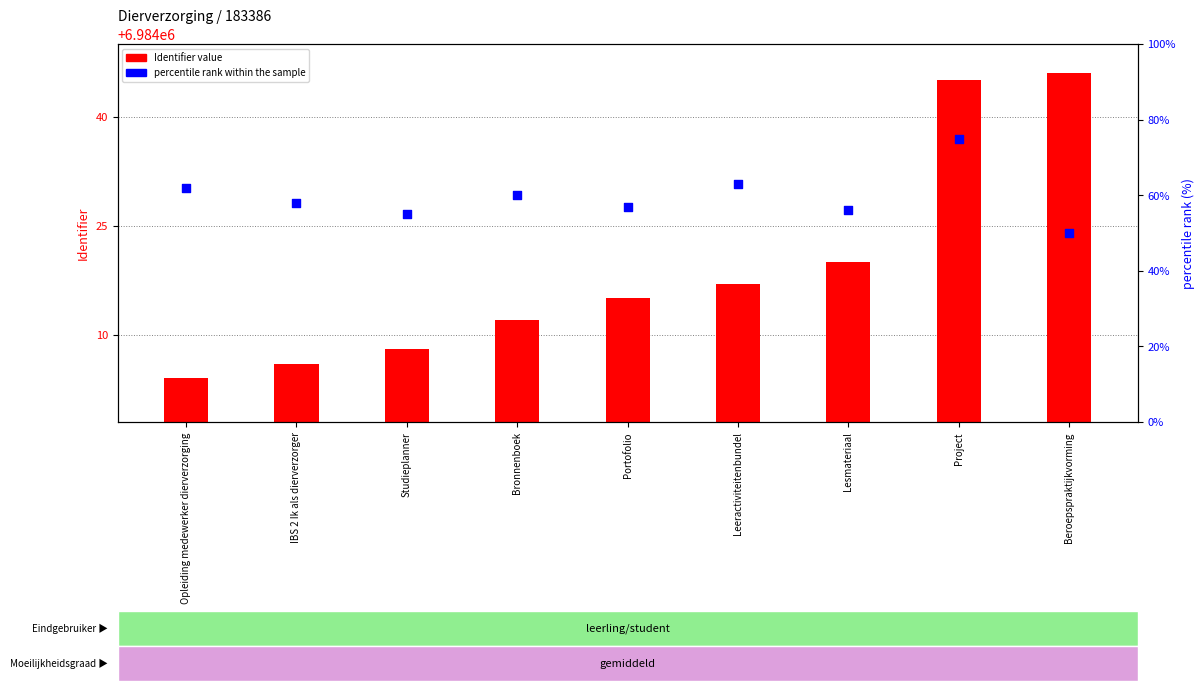

Is the value of percentile rank within the sample at Studieplanner greater than the value of Identifier value at Lesmateriaal?

No